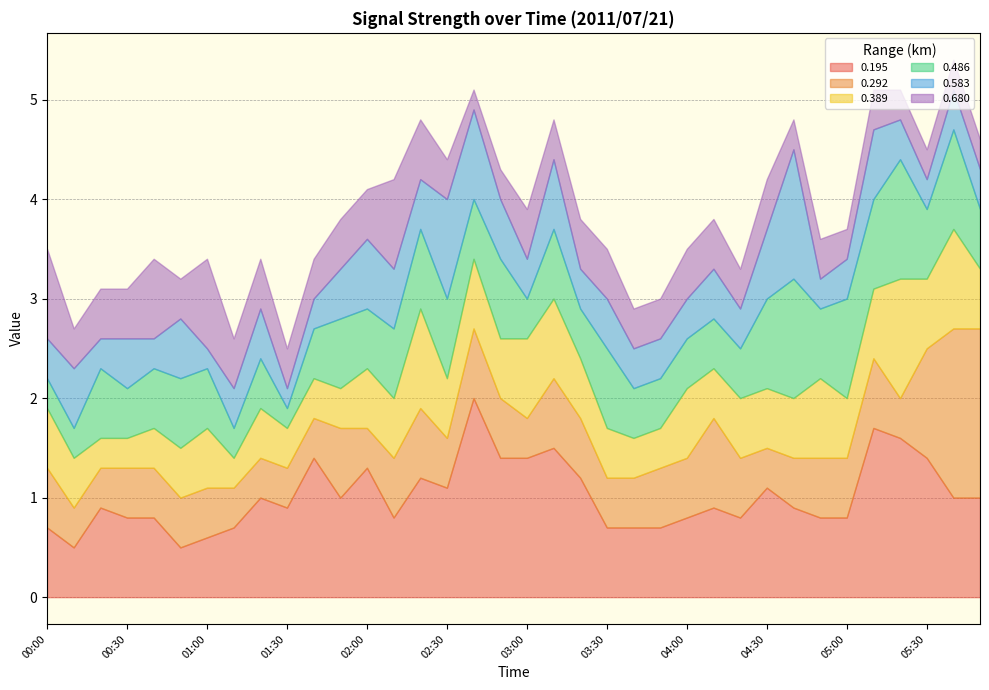

True or false: 0.292 has more than 0 points higher than both neighbors.

True